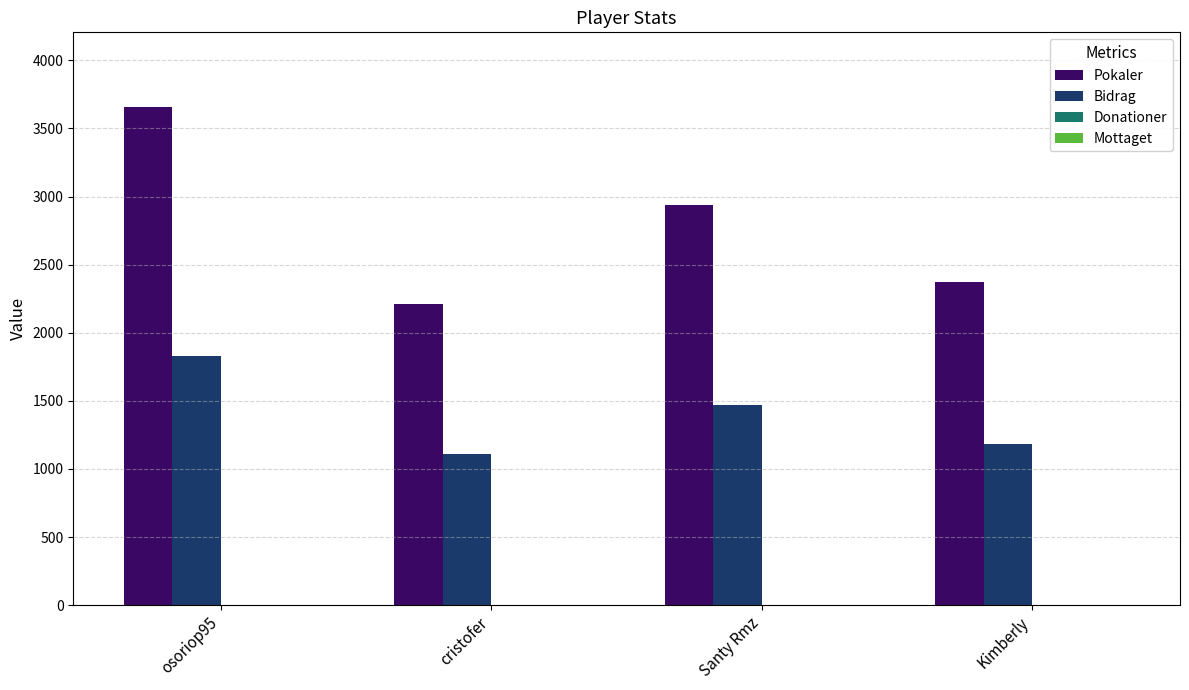

What position from the right is Santy Rmz?

2